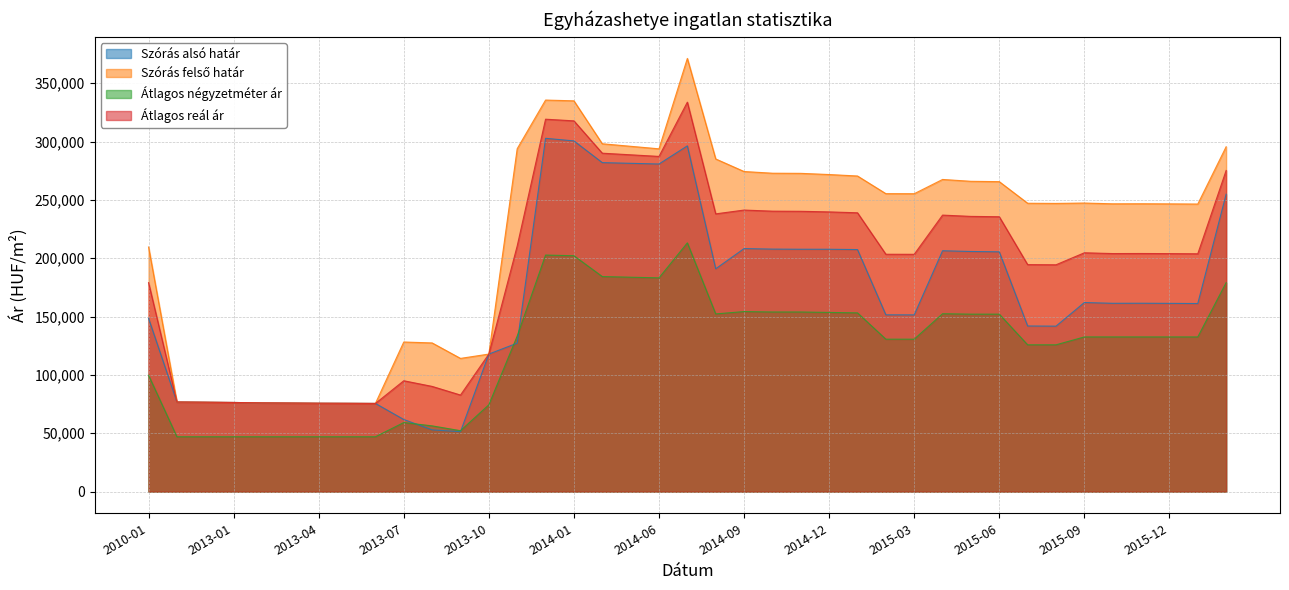

At which category does Átlagos reál ár reach its first local peak?

2013-07